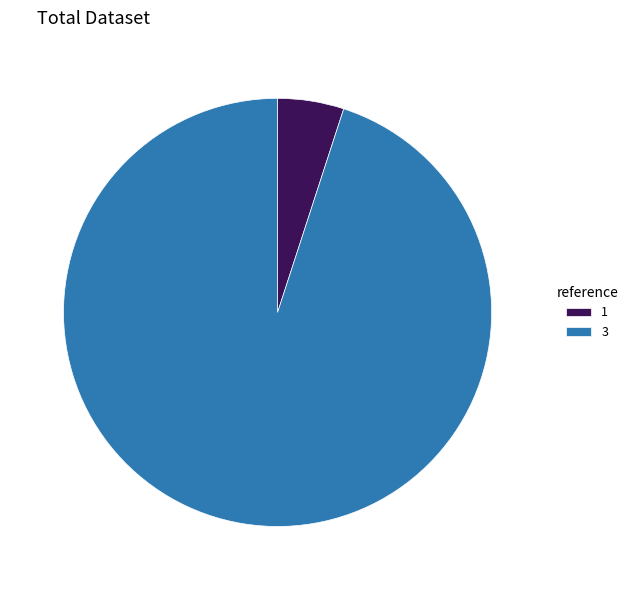

Is there a majority slice in this chart?

Yes